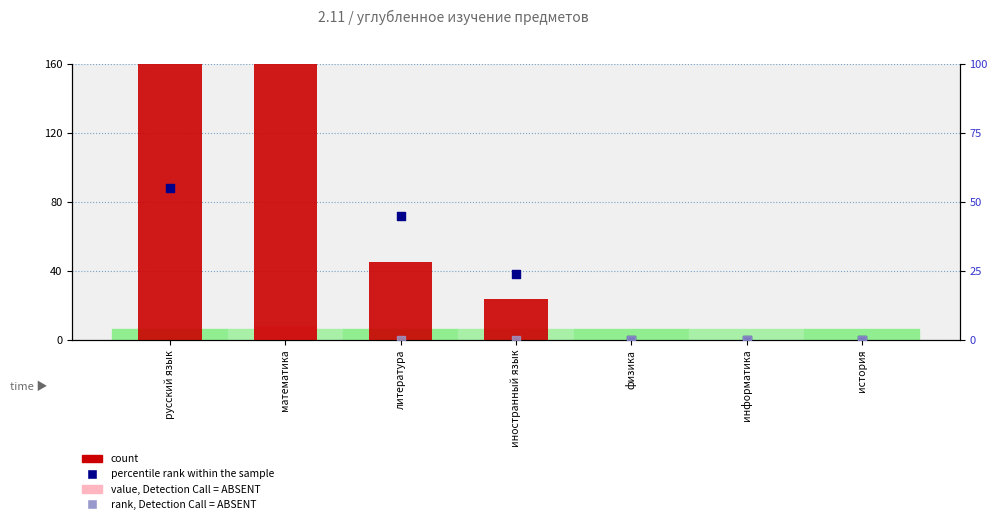

What are all the series names shown in the legend?

count, value, Detection Call = ABSENT, percentile rank within the sample, rank, Detection Call = ABSENT